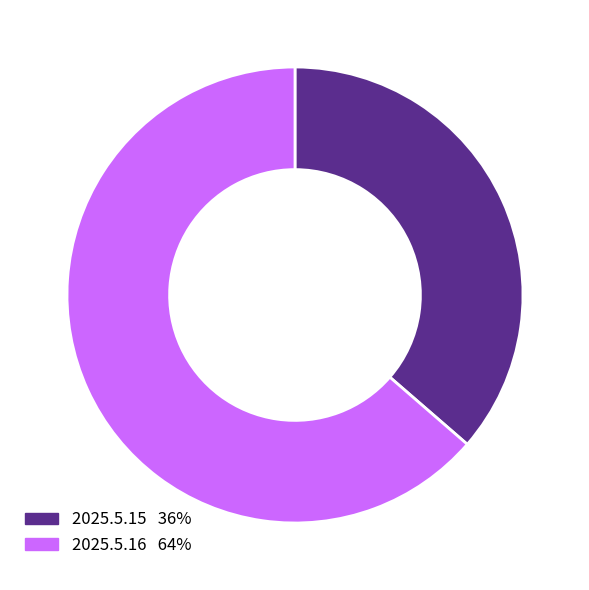

Is the sum of 2025.5.16 and 2025.5.15 greater than half?

Yes